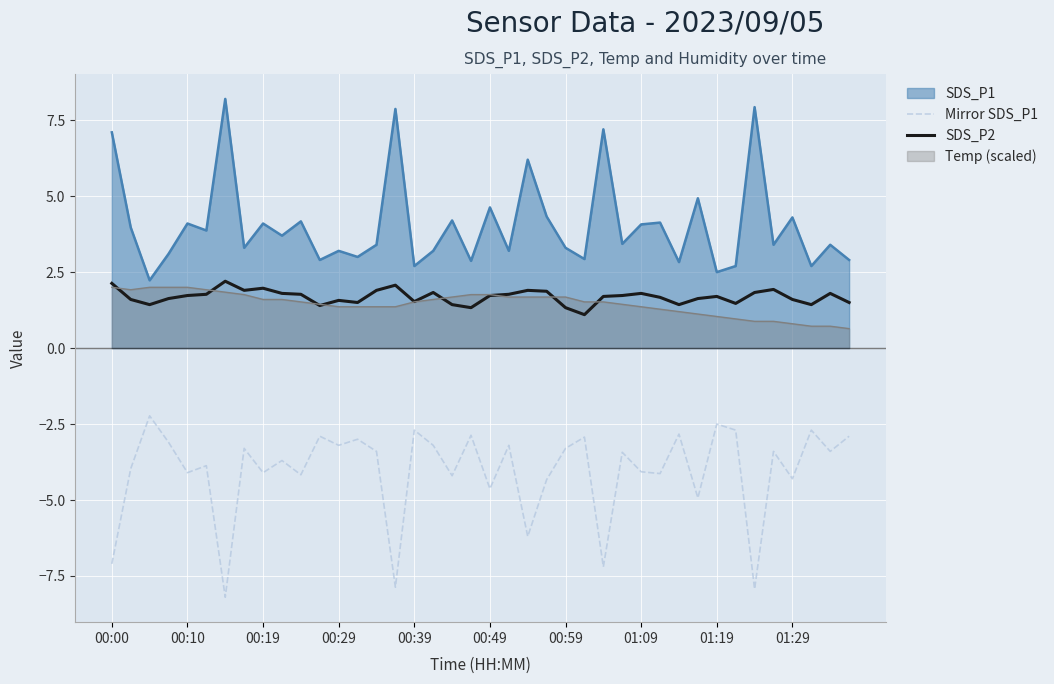

Does the chart display data point markers on the line(s)?

No